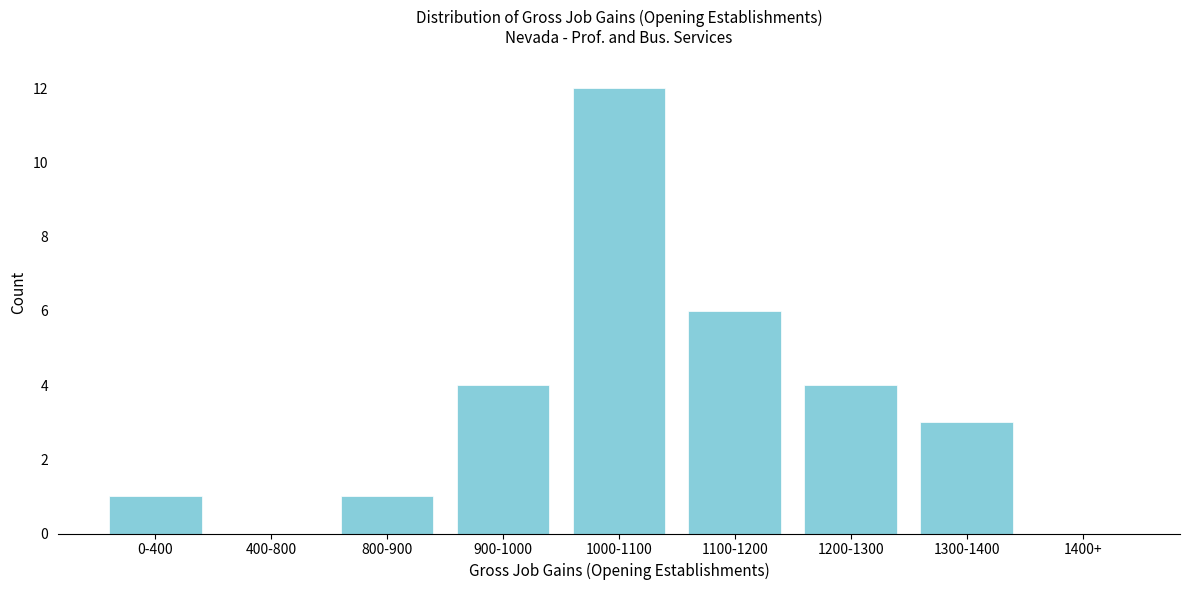

Reading right to left, what are all the values shown in this chart?

1400+=0	1300-1400=3	1200-1300=4	1100-1200=6	1000-1100=12	900-1000=4	800-900=1	400-800=0	0-400=1